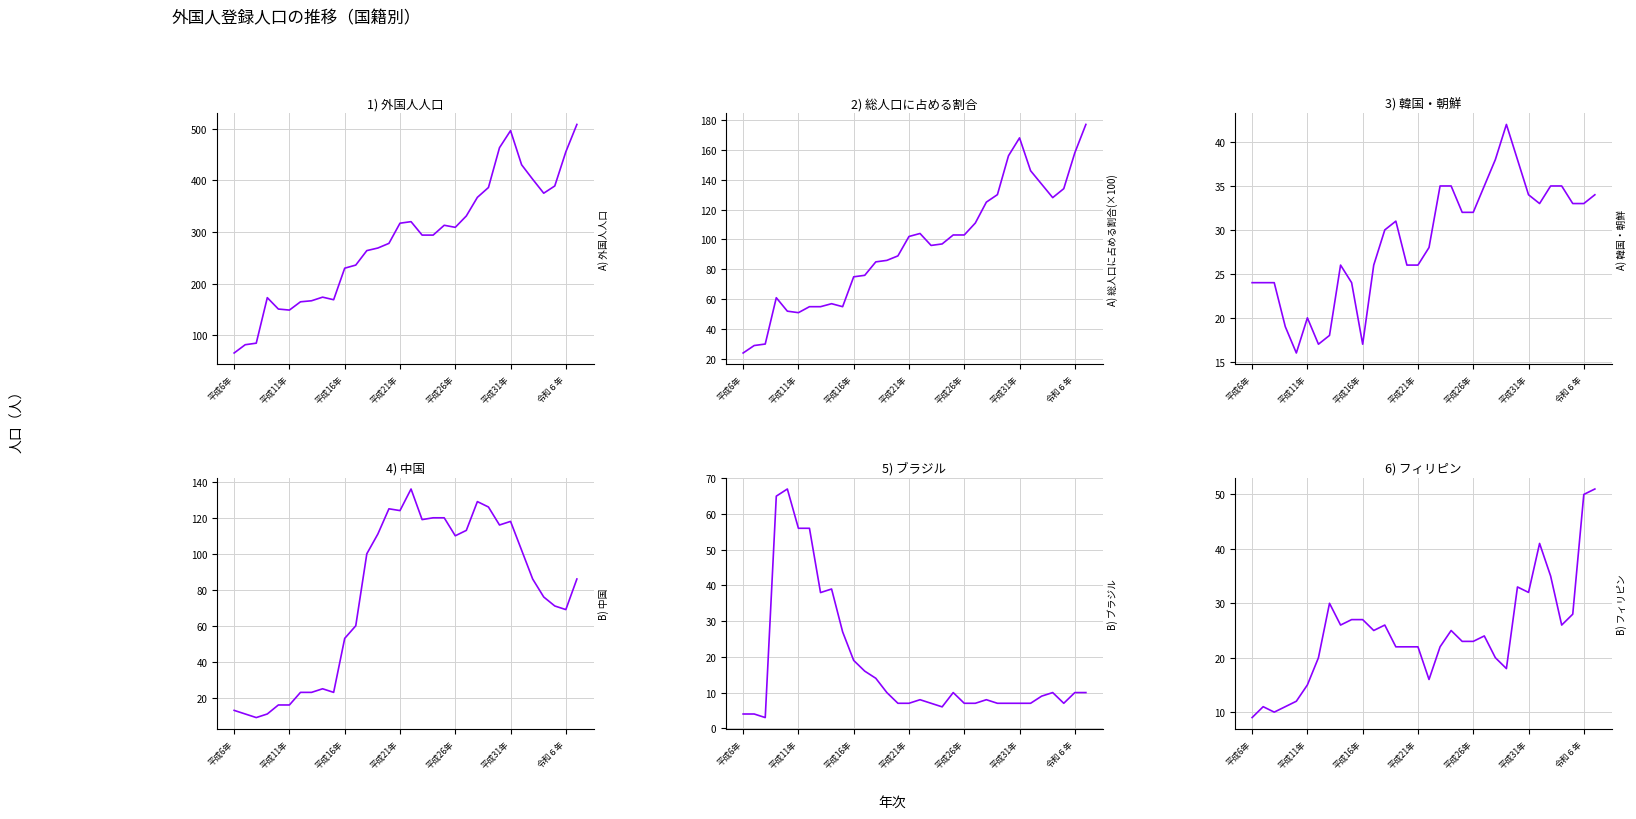

Is it true that 外国人人口 equals 473 at 19?

False